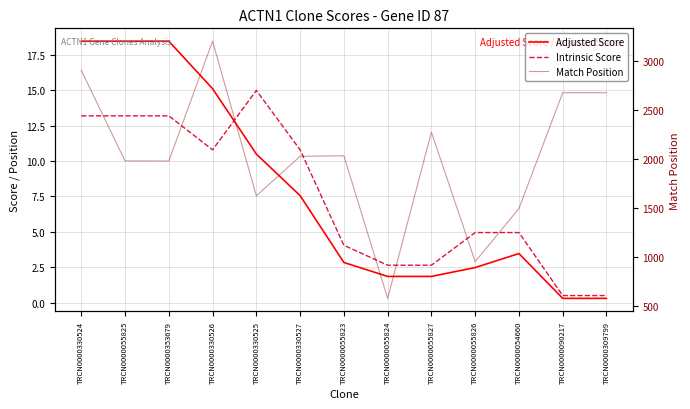

At how many categories does at least one series exceed 2176?

5